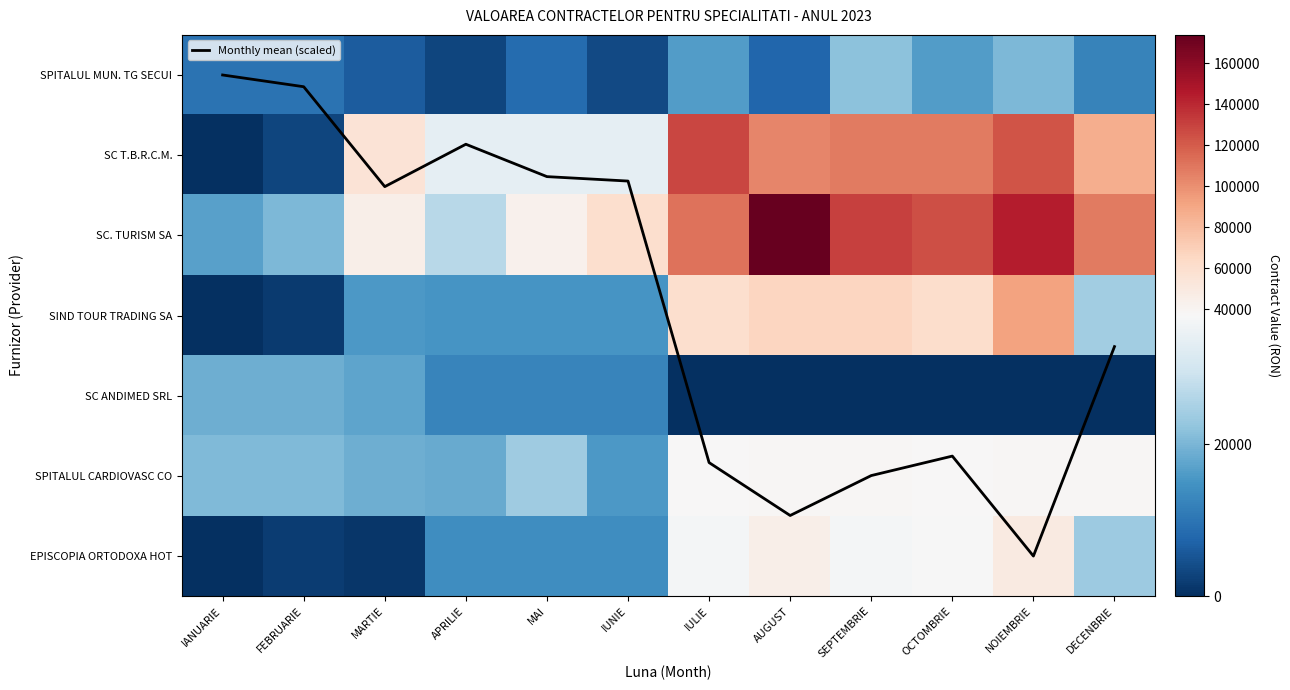

Between MARTIE and APRILIE, which is larger?

MARTIE